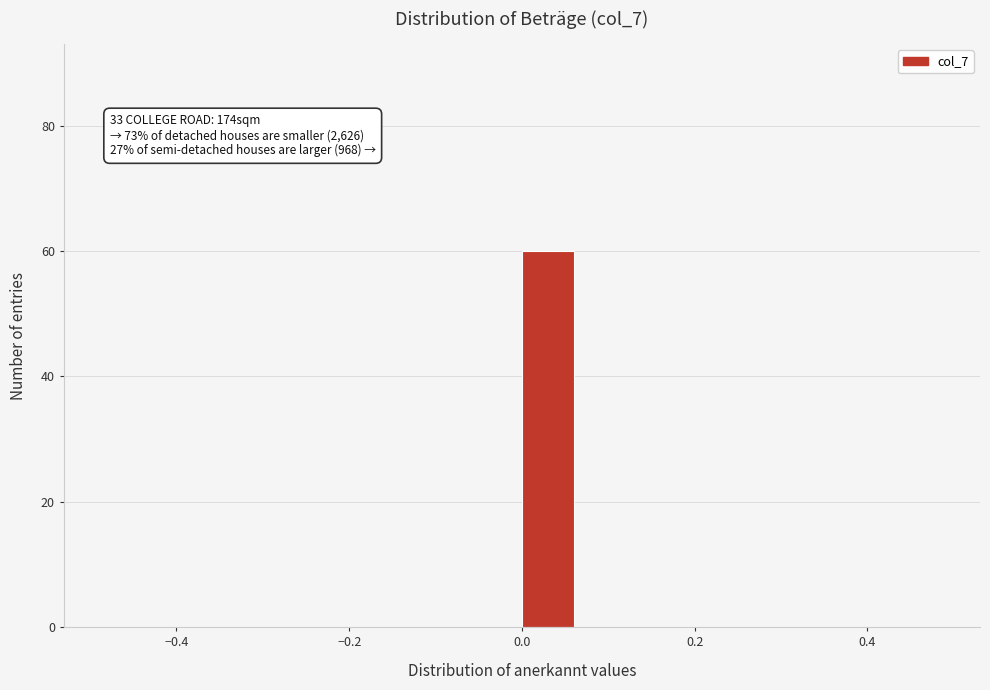

Around what value on the x-axis is the tallest bar? Give the approximate position of its centre, as read against the axis.

0.04